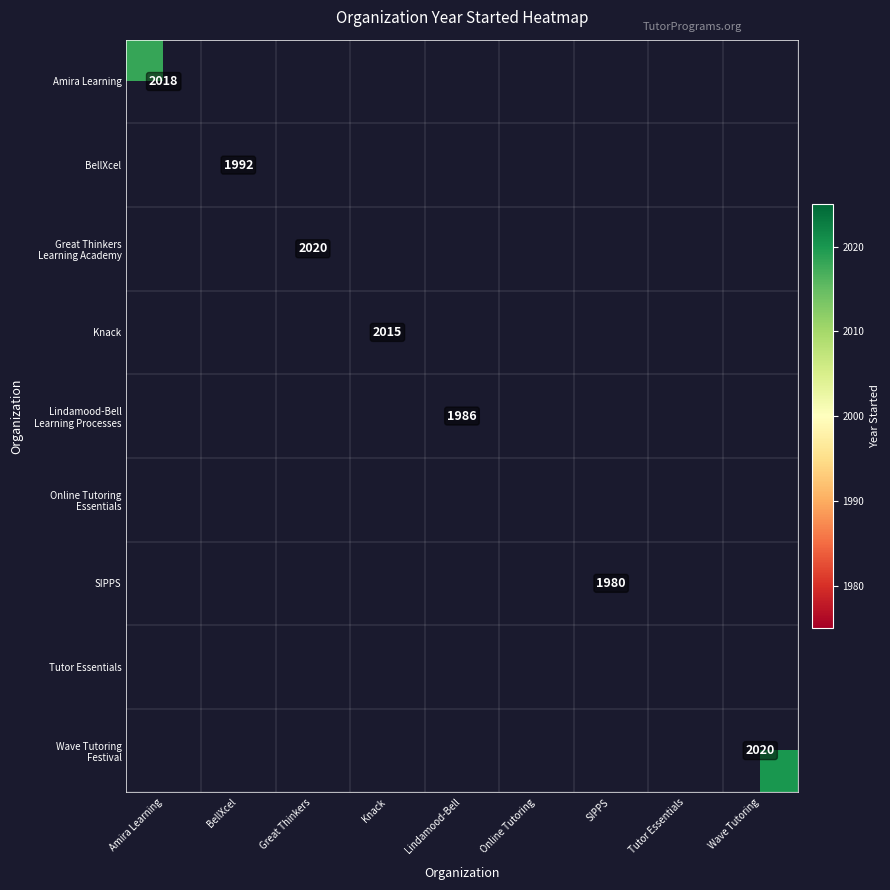

The BellXcel series shows 1992 at BellXcel. True or false?

True